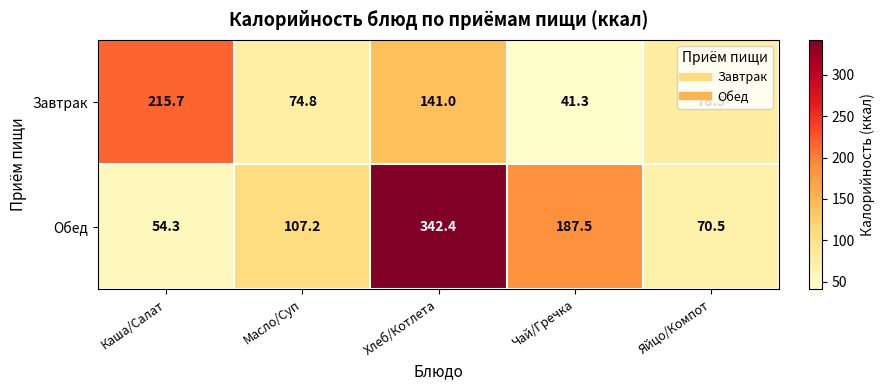

Which label corresponds to the smallest value in the chart?

Чай/Гречка